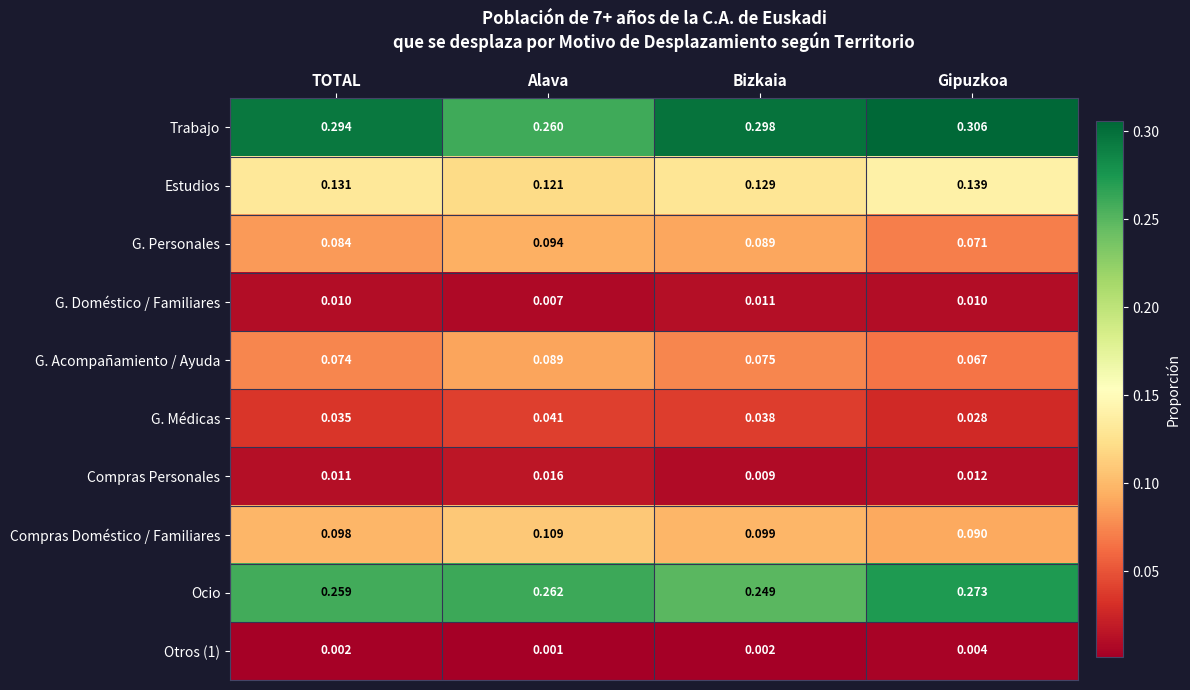

Where is G. Doméstico / Familiares nearest to the value 0?

Alava